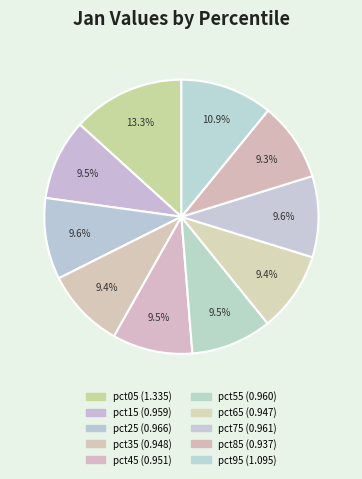

How many slices are in this pie chart?

10